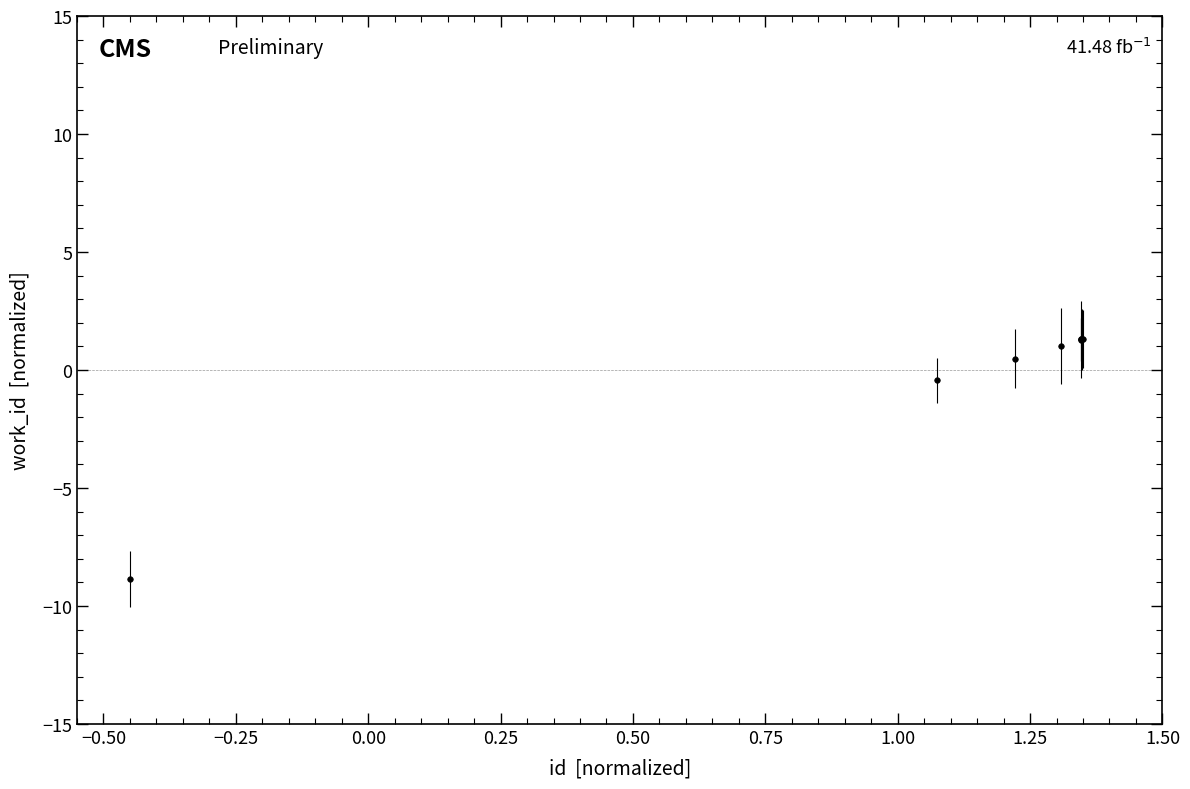

What is the difference between the second highest and second lowest values?

1.7